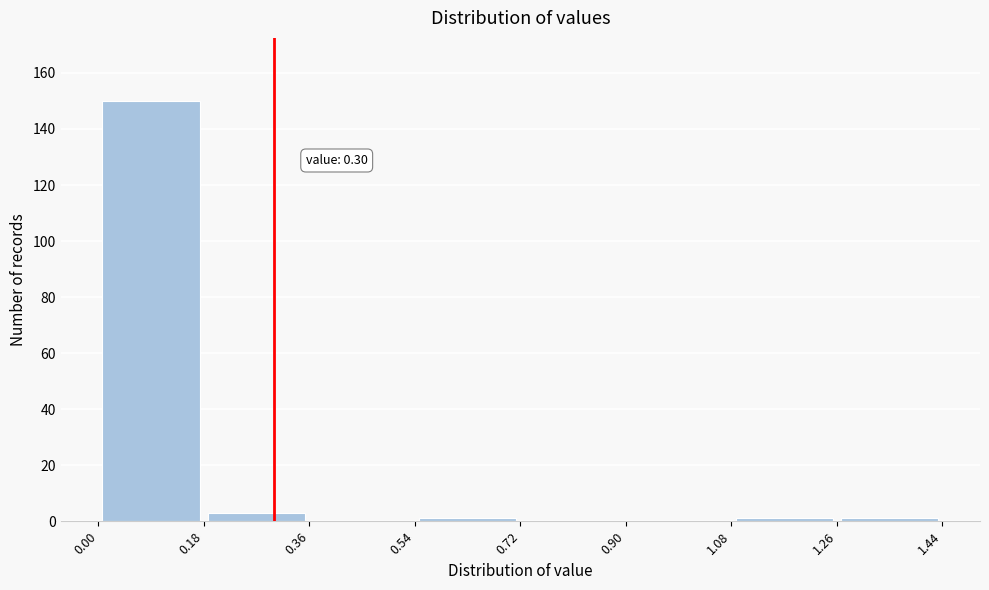

Which range on the x-axis has the tallest bar?

0.00 to 0.18